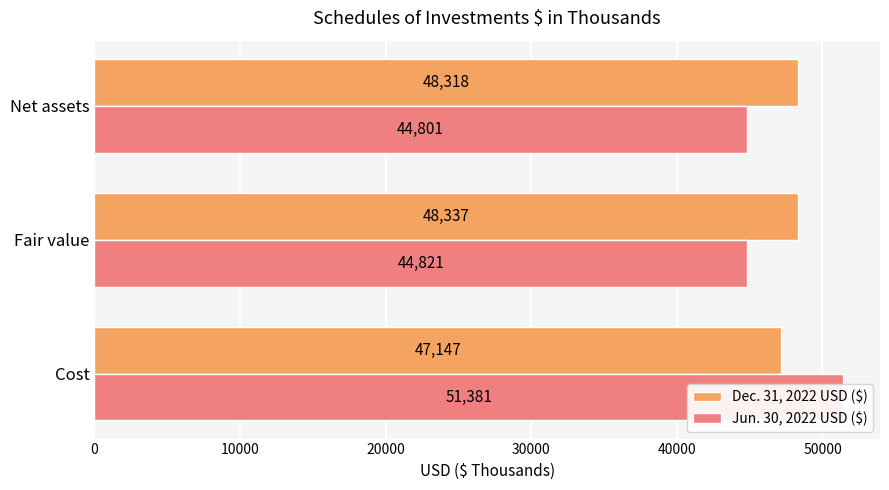

At how many categories does at least one series exceed 49740?

1